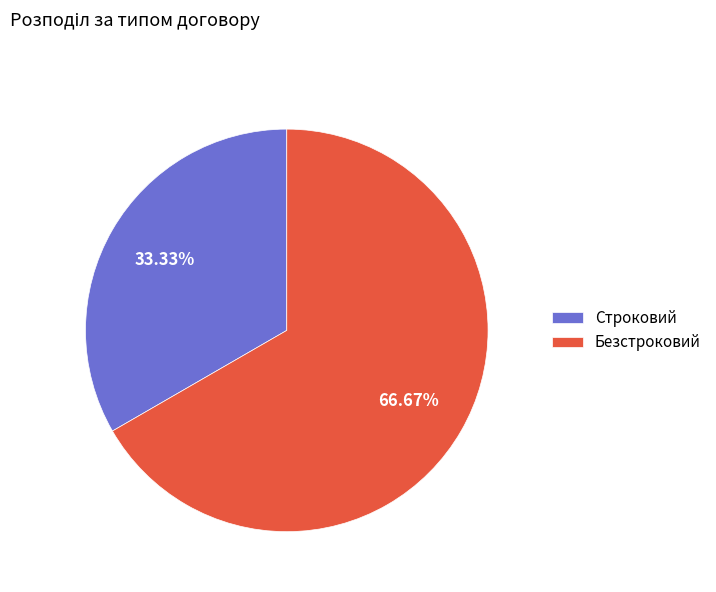

The Безстроковий slice represents 81% of the pie. True or false?

False